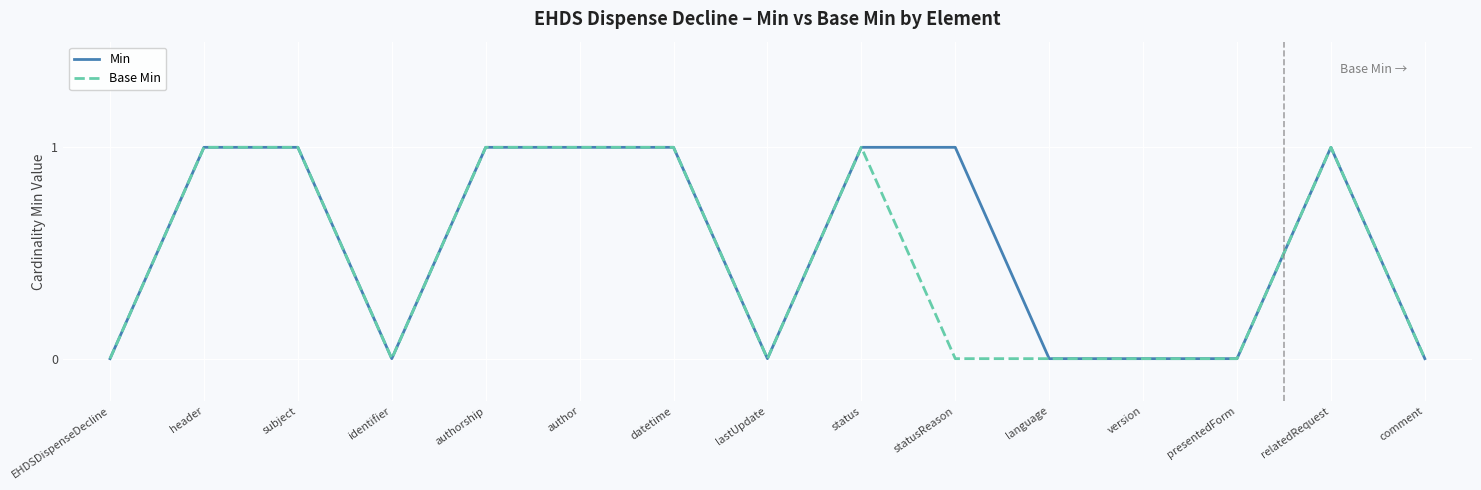

The Base Min series shows 1 at header. True or false?

True